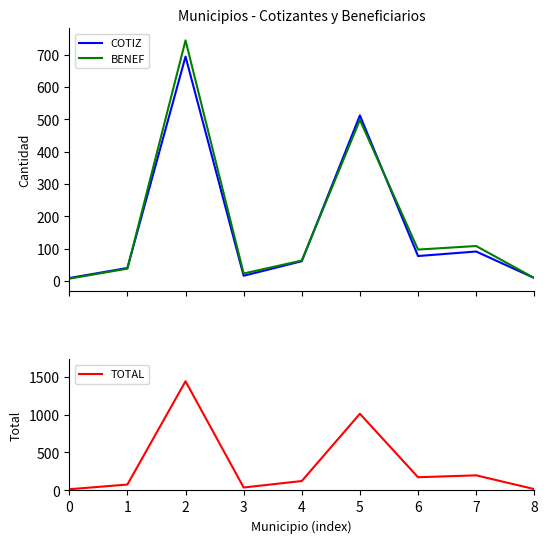

Between 6 and 8, which series saw the biggest shift?

TOTAL